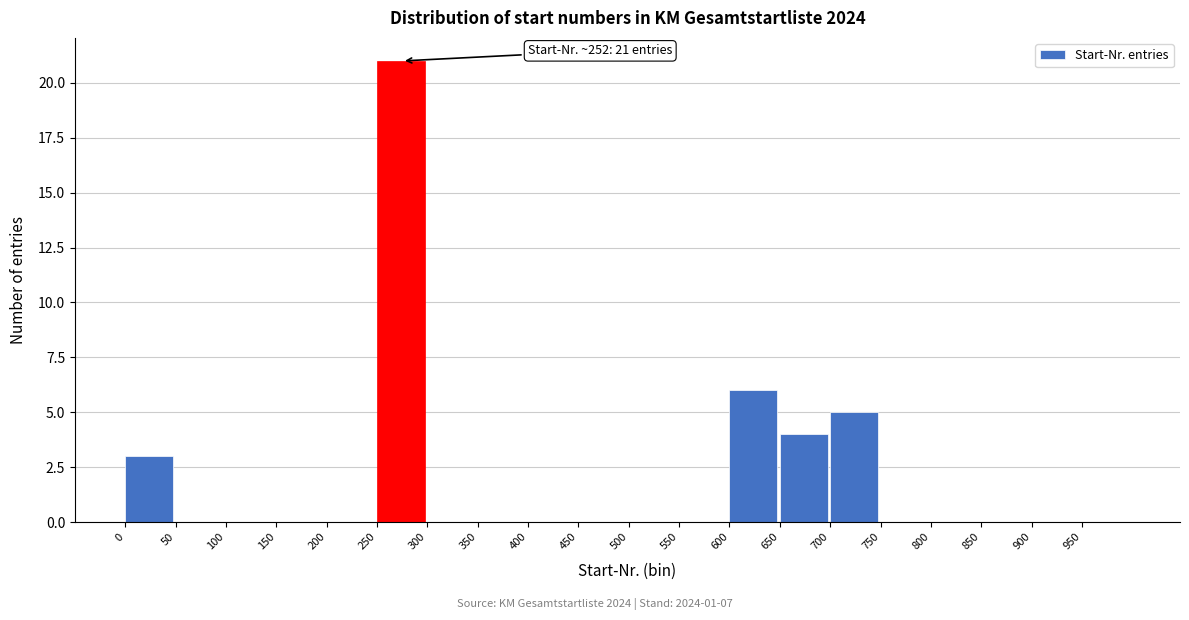

Over which range of the x-axis is the bar tallest?

250 to 300